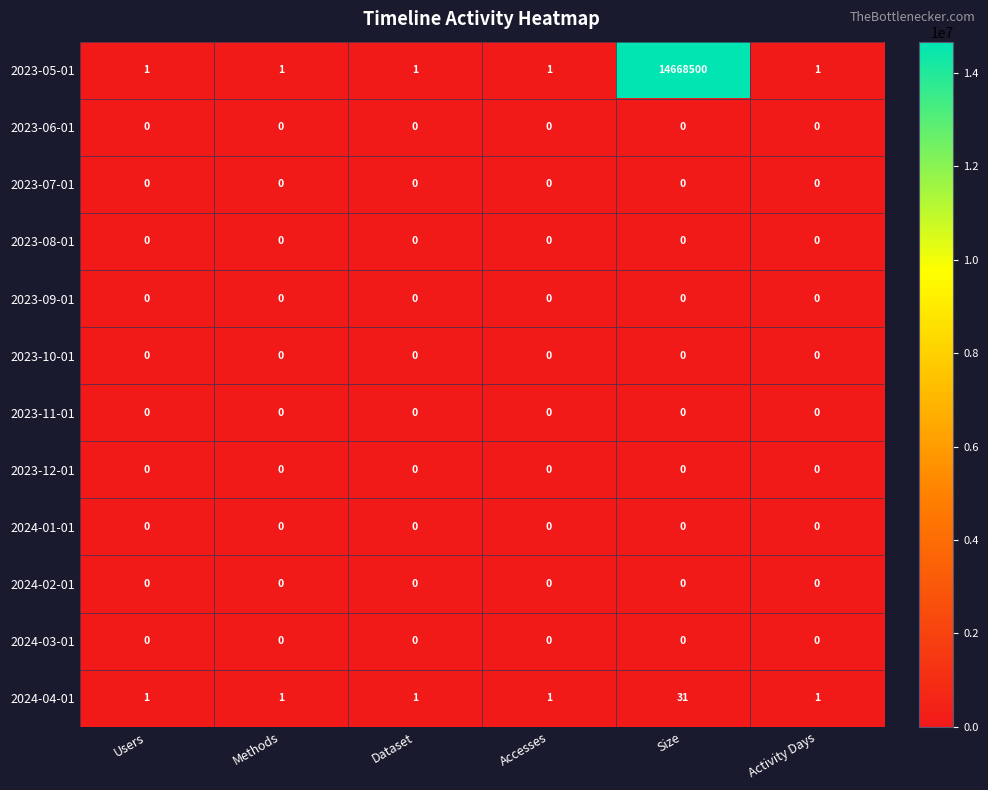

Is it true that 2023-05-01 equals 8937263 at Size?

False